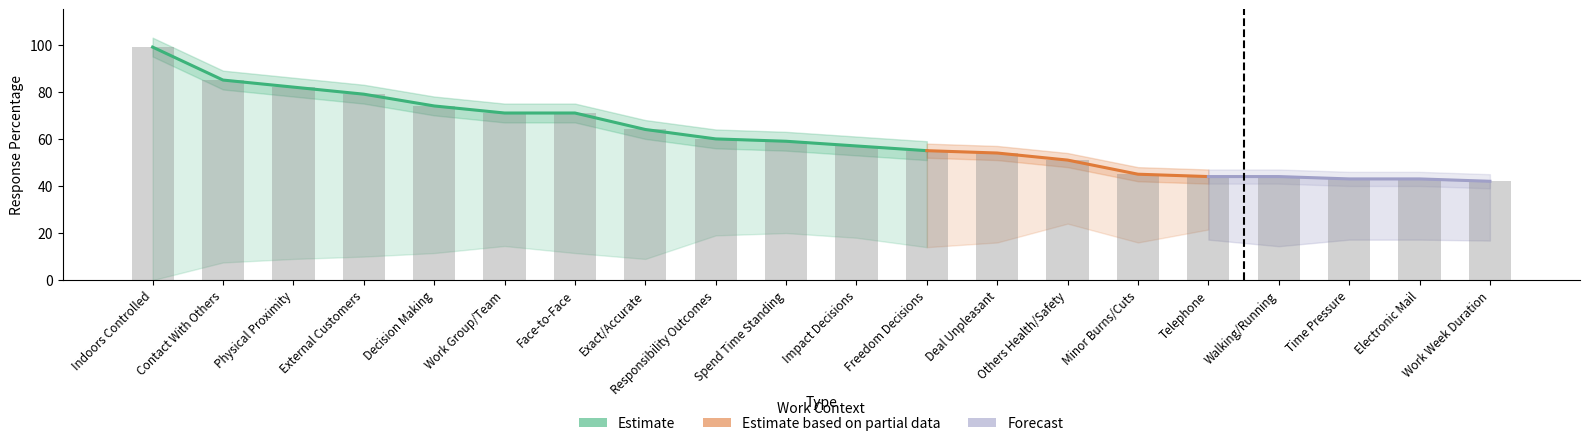

The chart shows a value of 64 at Exact/Accurate. True or false?

True